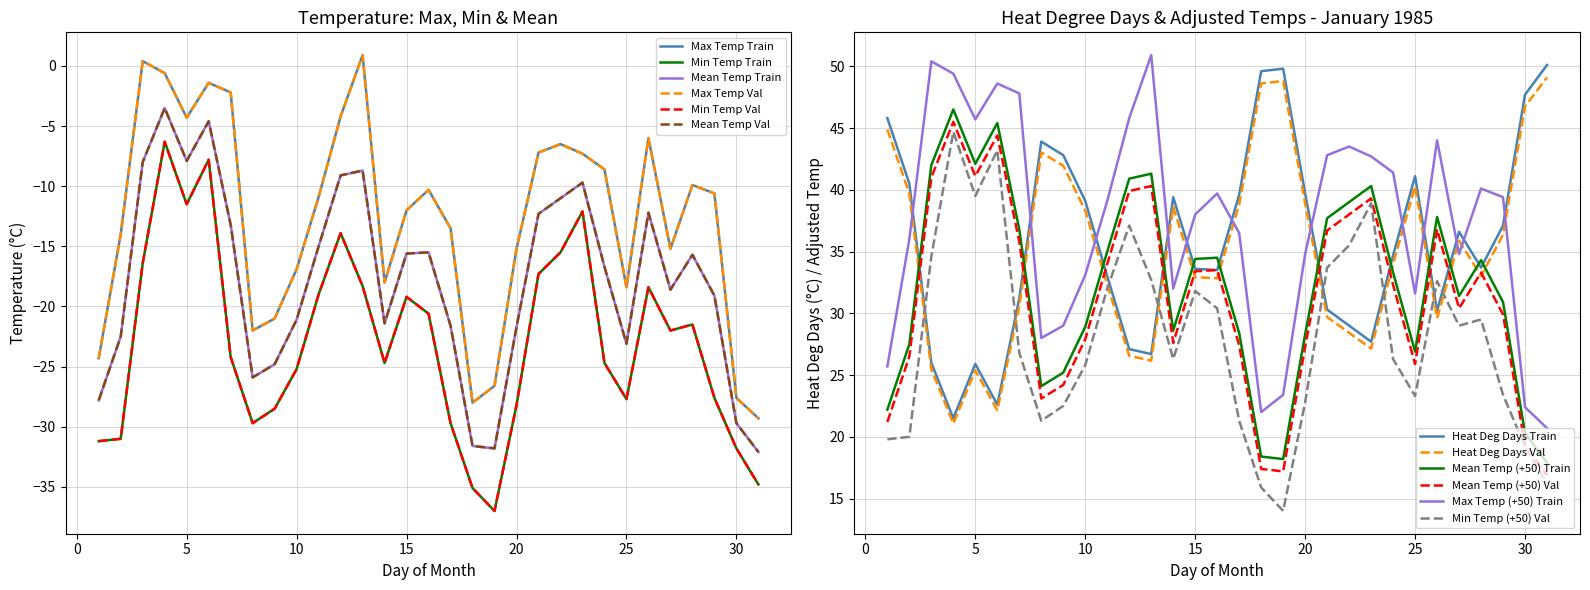

What is the difference between the maximum and minimum values in the Max Temp (C) series?

30.2